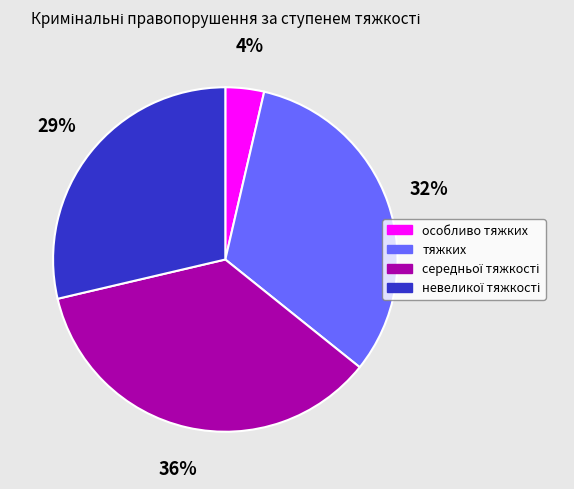

Is there any slice that represents more than half of the pie?

No